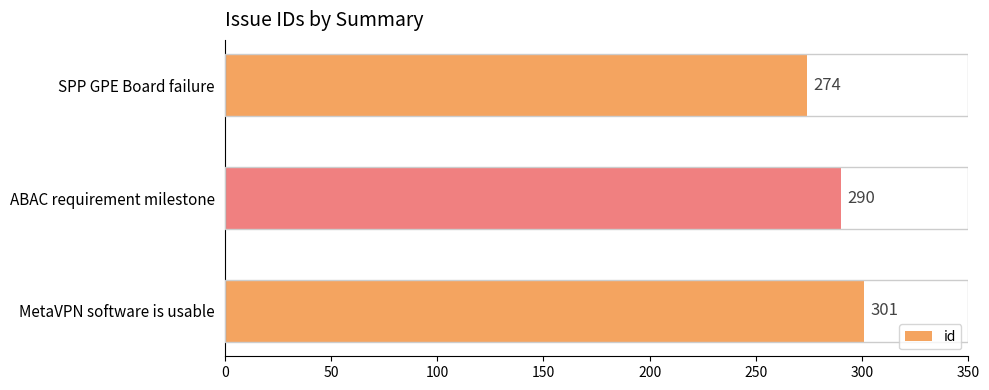

The chart shows a value of 274 at SPP GPE Board failure. True or false?

True